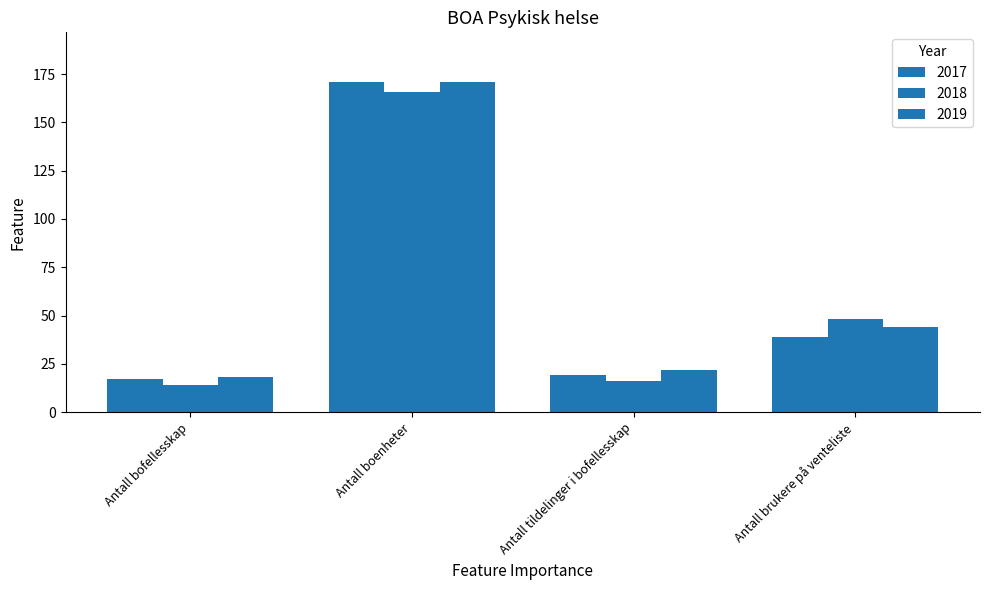

What is the difference between the maximum and minimum values in the 2017 series?

154